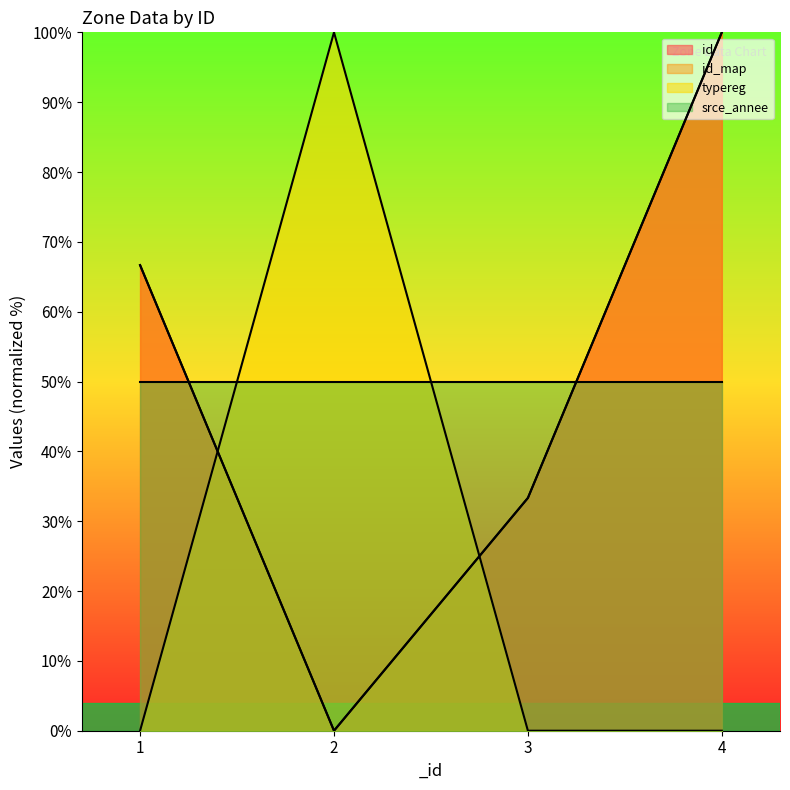

True or false: id_map and id intersect in this chart.

False